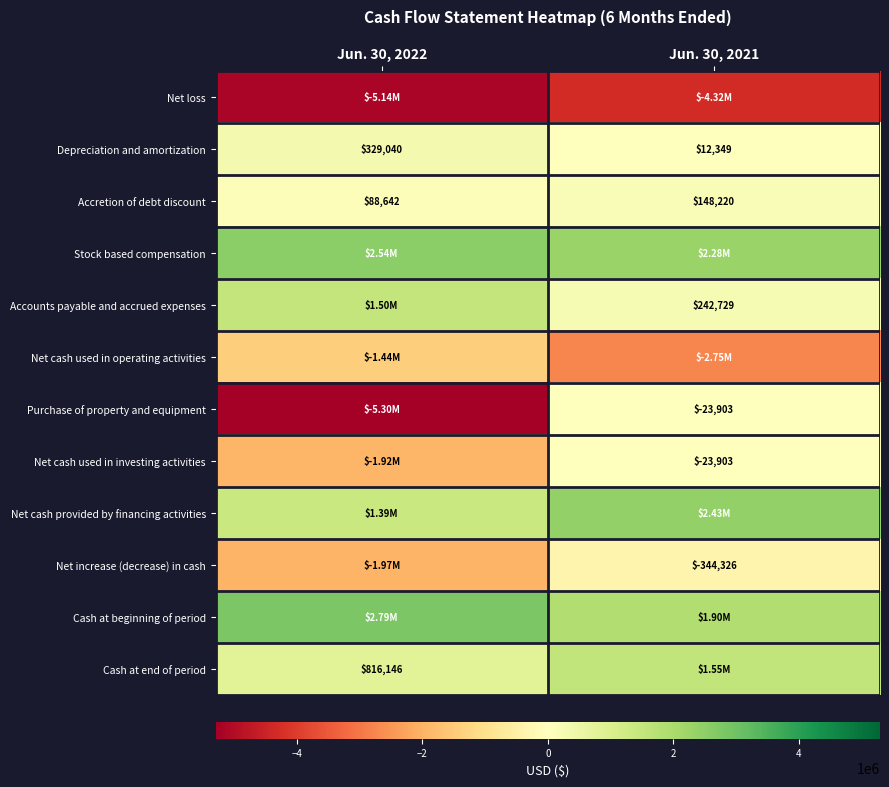

At how many categories does at least one series exceed 350444?

2